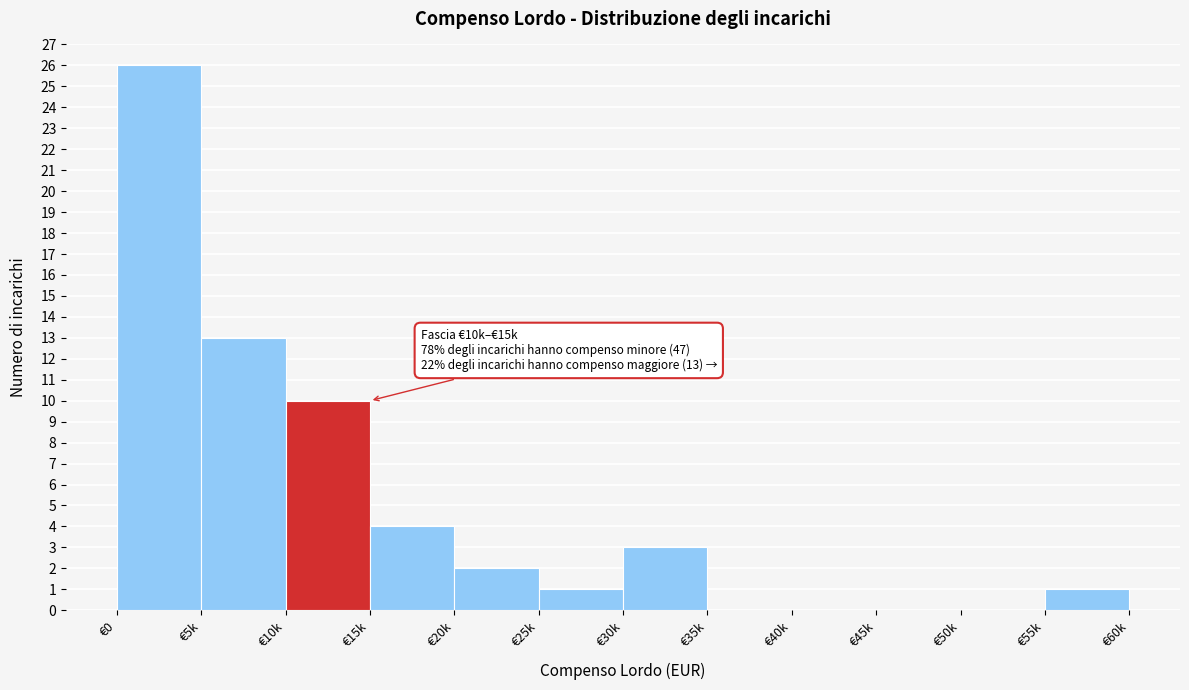

Reading left to right, what are all the values shown in this chart?

€0=26	€5k=13	€10k=10	€15k=4	€20k=2	€25k=1	€30k=3	€35k=0	€40k=0	€45k=0	€50k=0	€55k=1